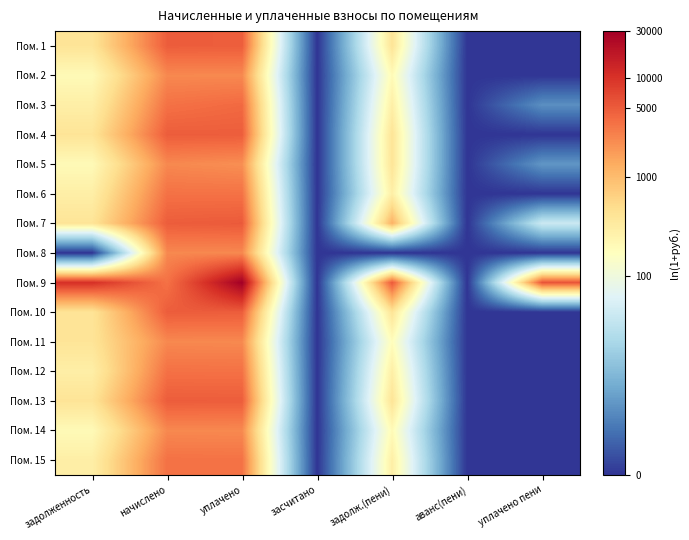

Which has a higher value, задолженность or аванс(пени)?

задолженность